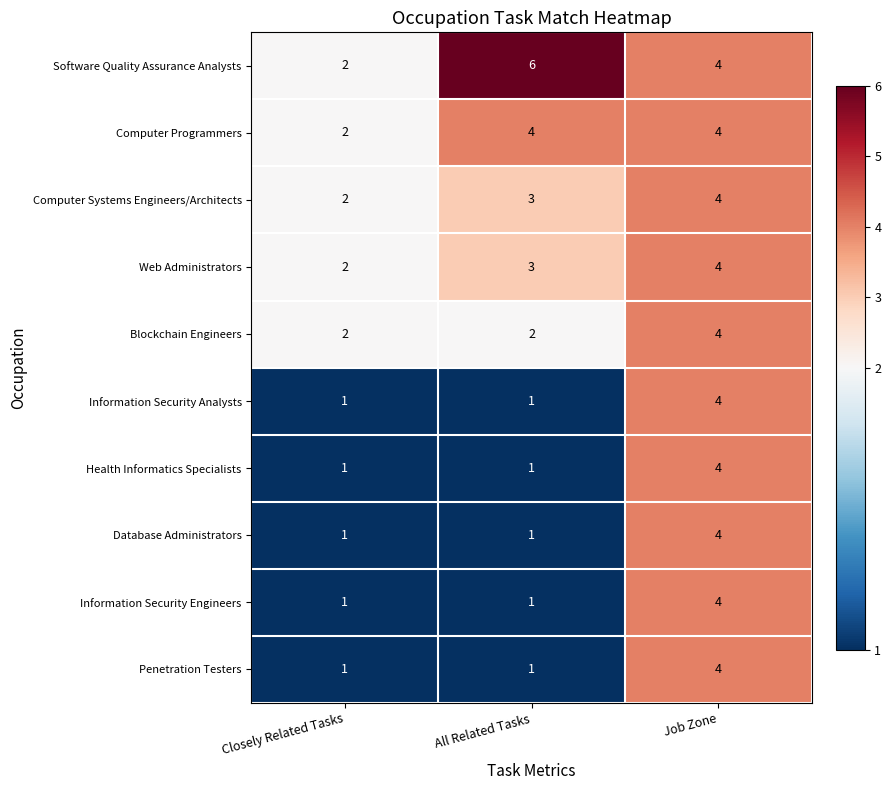

What is the total value across all series at All Related Tasks?

23